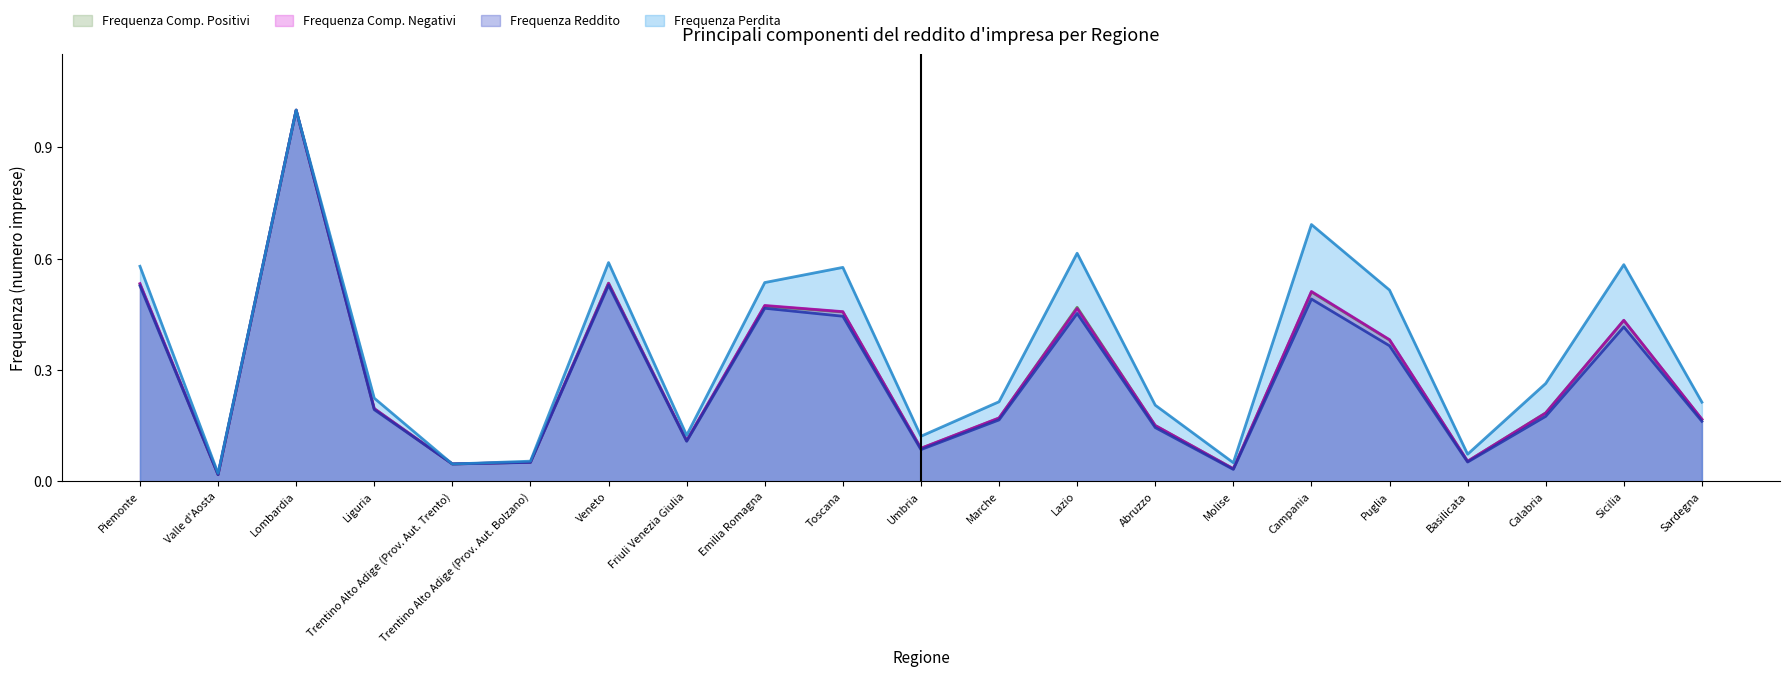

How many data points does each series have?

21